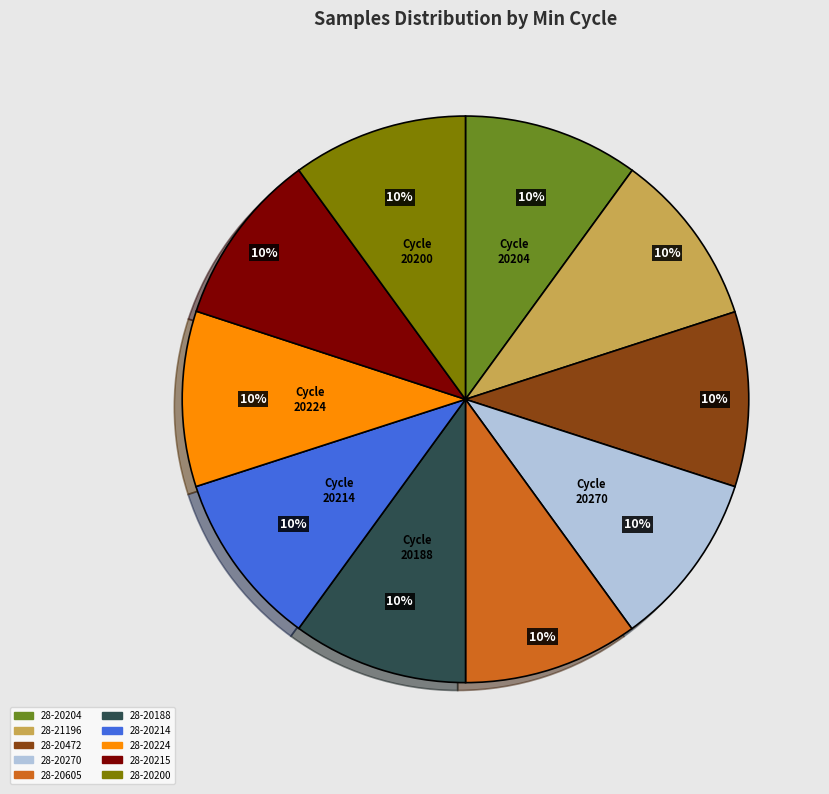

True or false: 28-20224 accounts for 10% of the total.

True